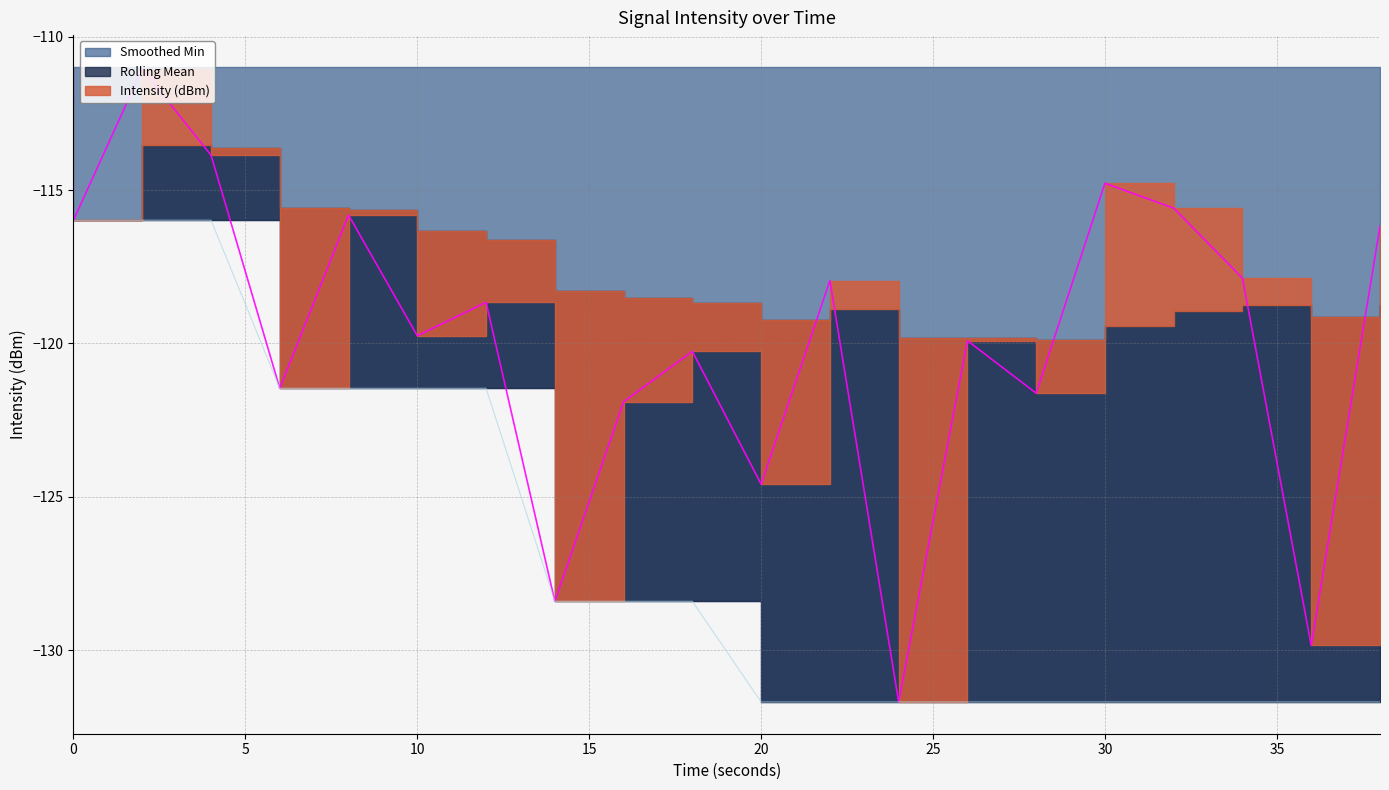

What is the value of the Smoothed Min point at the 14th from the left?

-131.7